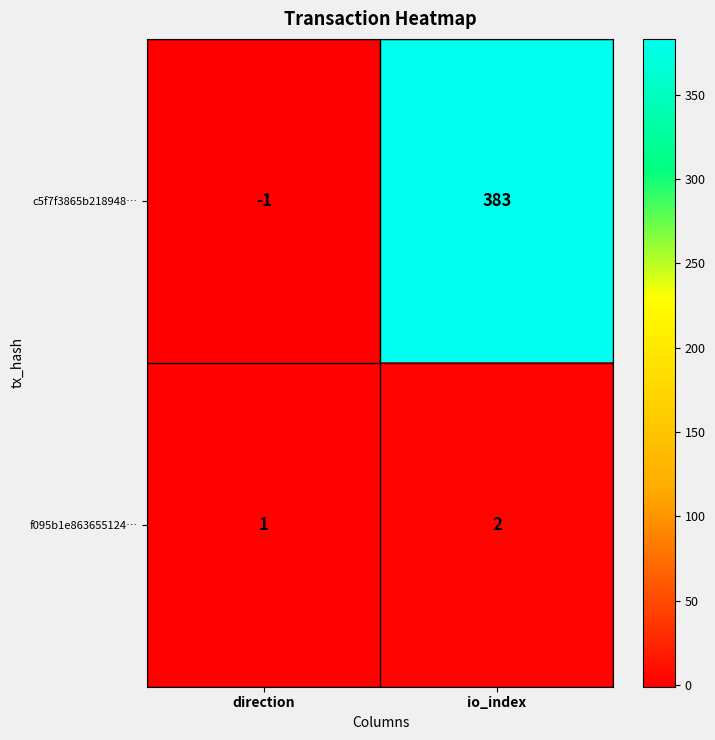

List the series in order of their peak value, highest first.

c5f7f3865b218948…, f095b1e863655124…